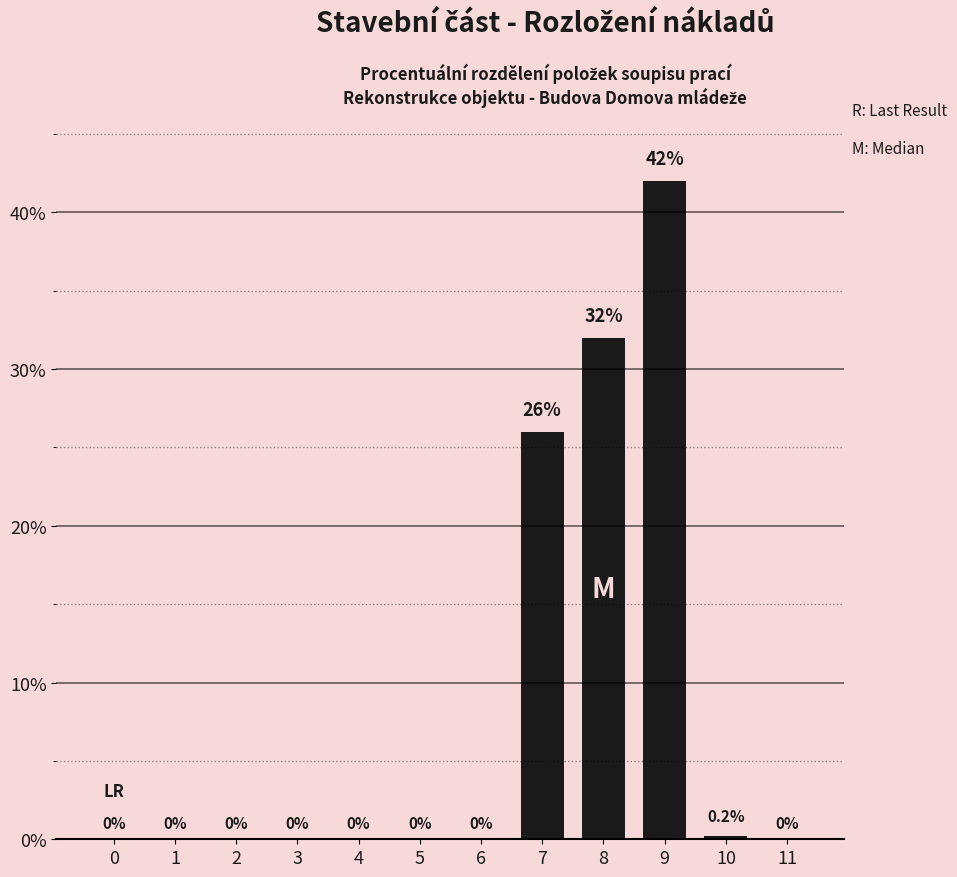

Is it true that the value at 4 is 0.0?

True